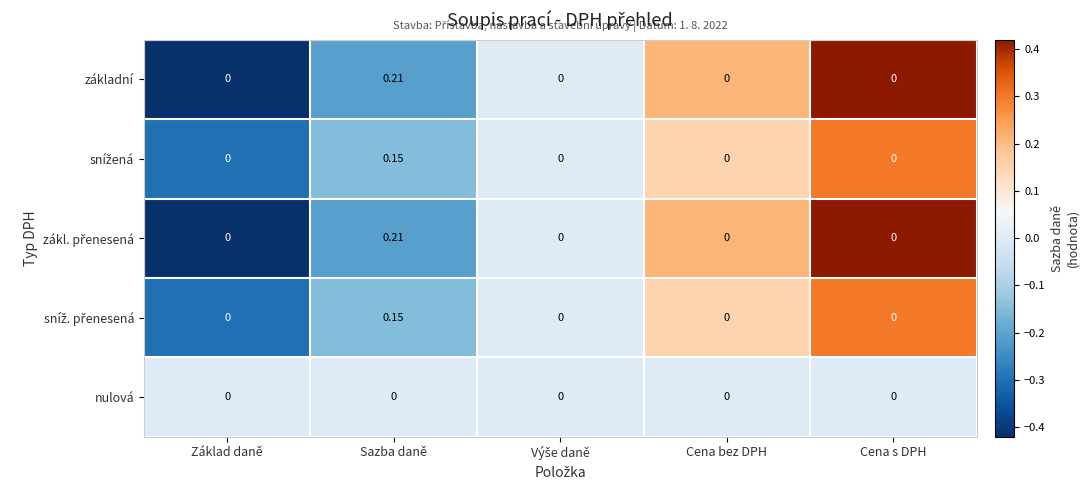

How many categories are shown in the chart?

5